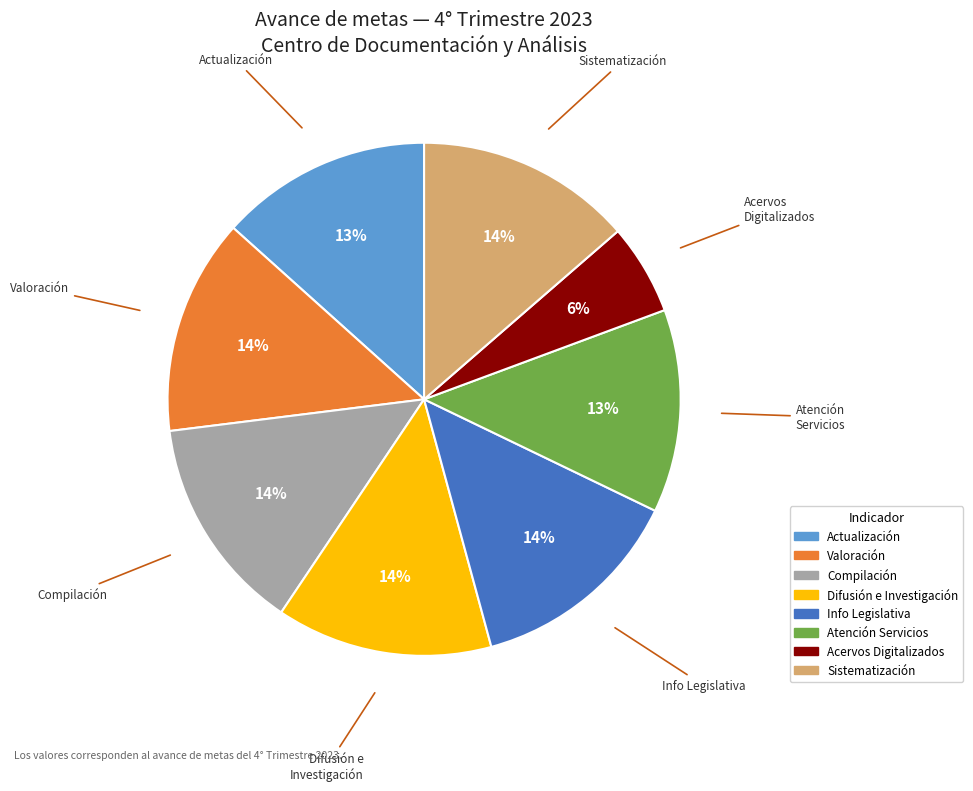

How many segments does this pie chart have?

8